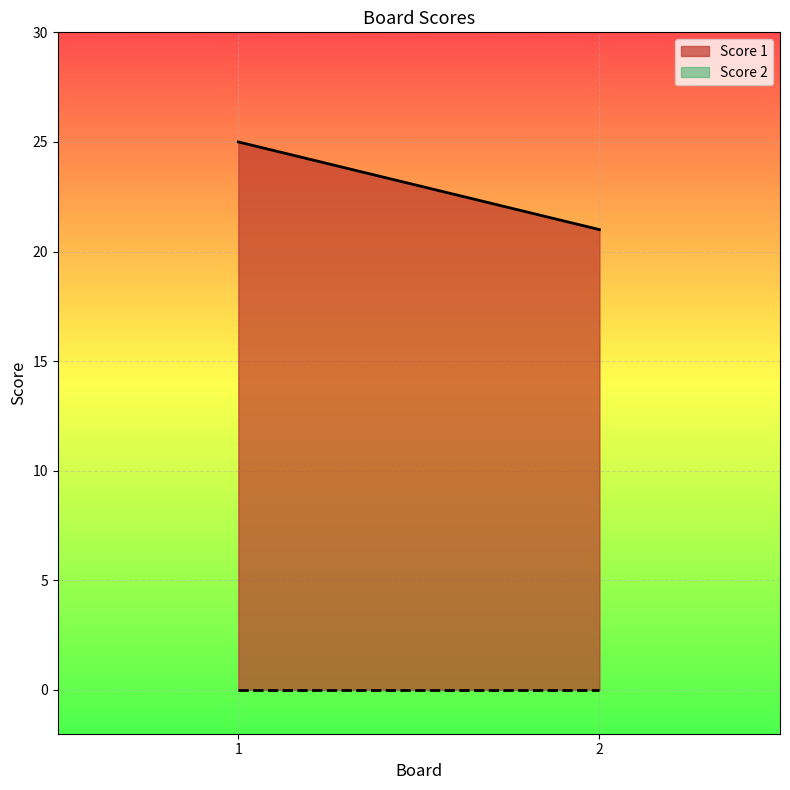

Is it true that Score 1 equals 25 at 1?

True